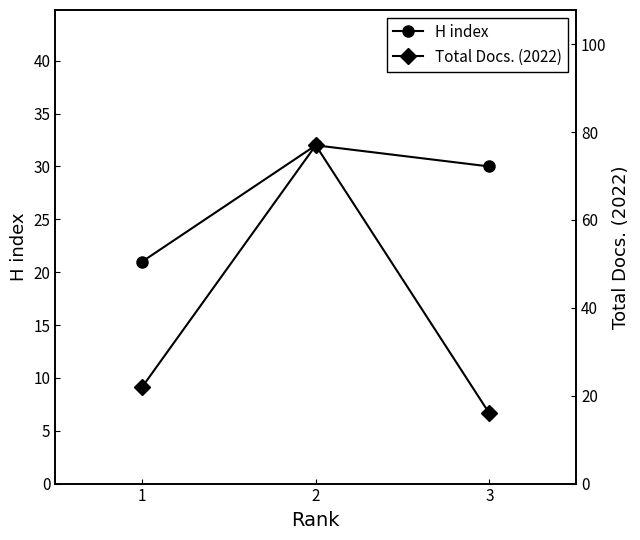

Reading right to left, transcribe all the data shown in this chart.

H index: 3=30	2=32	1=21
Total Docs. (2022): 3=16	2=77	1=22